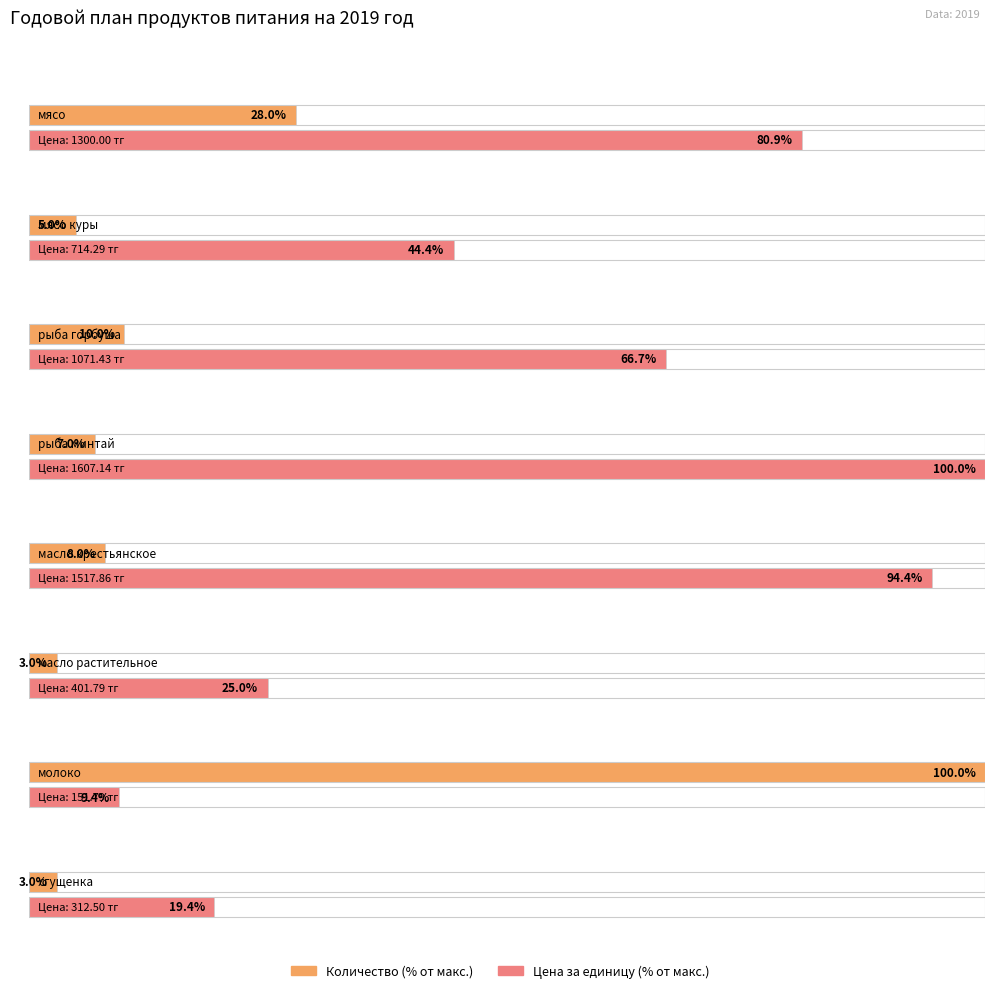

List the labels in order of Цена за единицу value, smallest first.

молоко, сгущенка, масло растительное, мясо куры, рыба горбуша, мясо, масло крестьянское, рыба минтай